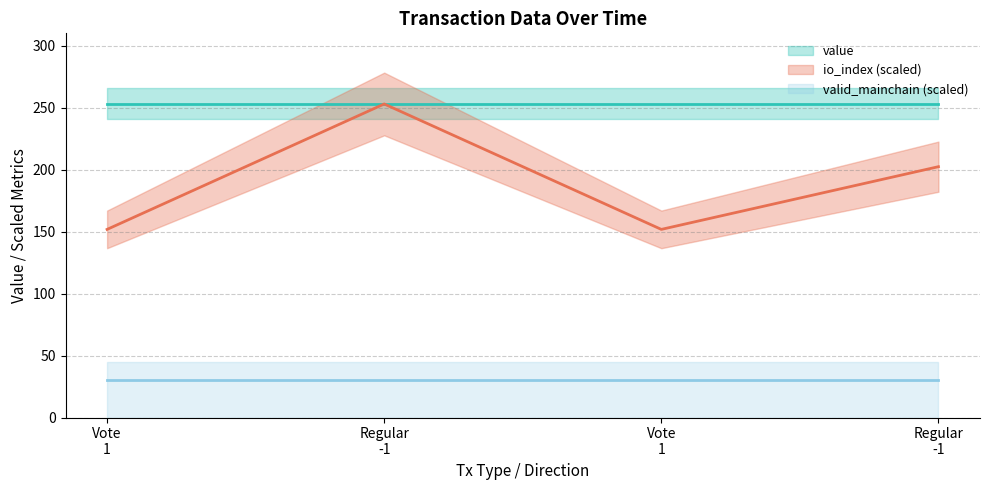

What is the value of the valid_mainchain point at the 2nd from the left?

1.0